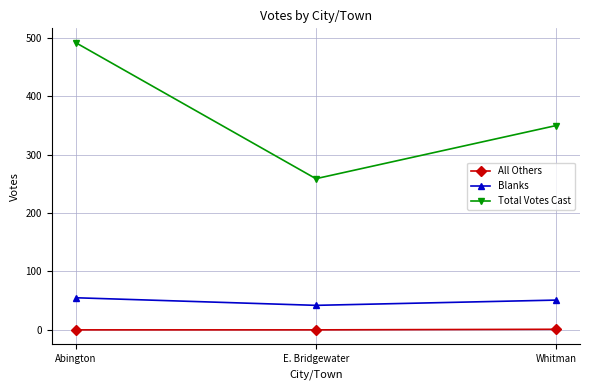

How many categories are shown in the chart?

3